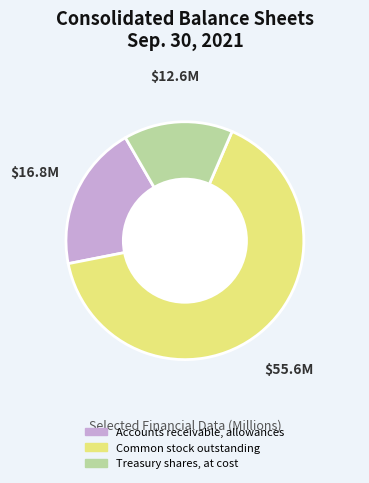

Between Treasury shares, at cost and Accounts receivable, allowances, which is larger?

Accounts receivable, allowances